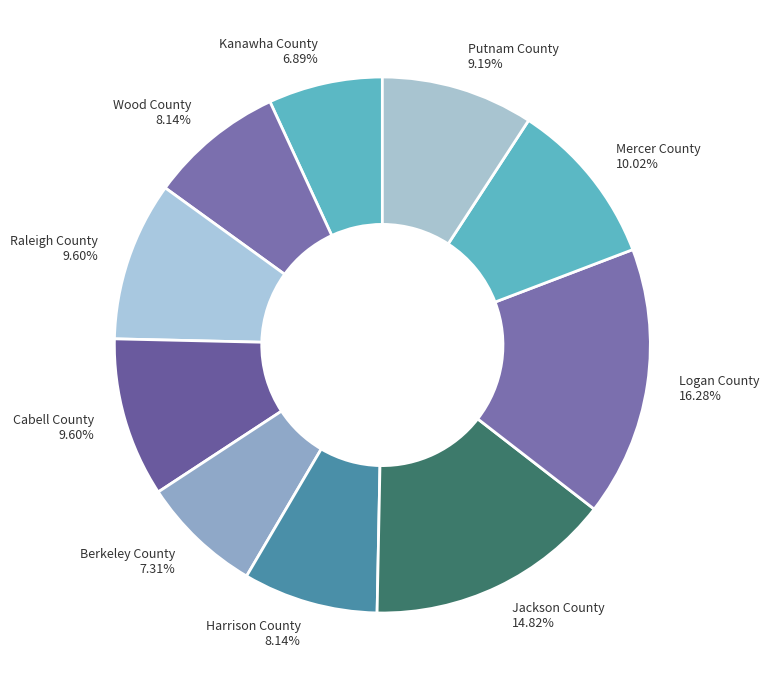

What is the largest slice in the pie chart?

Logan County